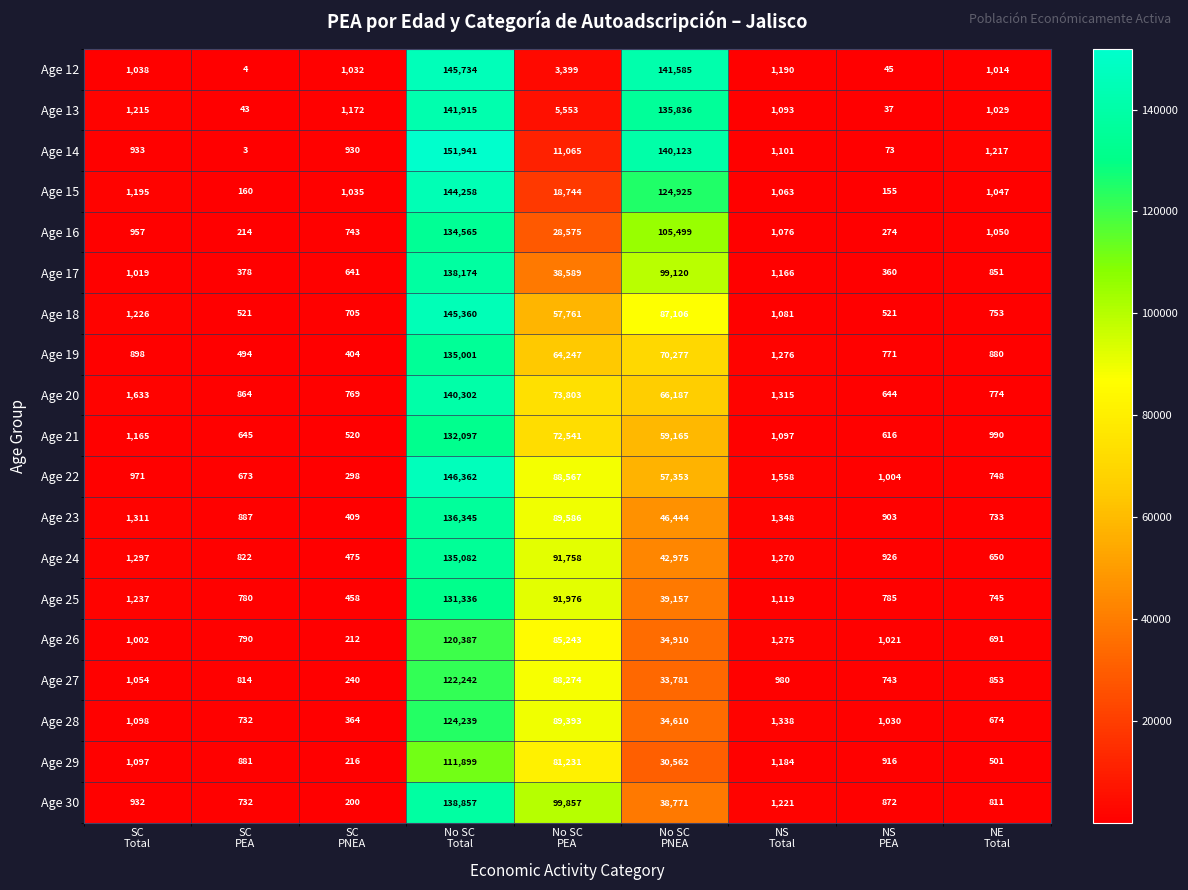

What is the sum of all Age 12 values?

295041